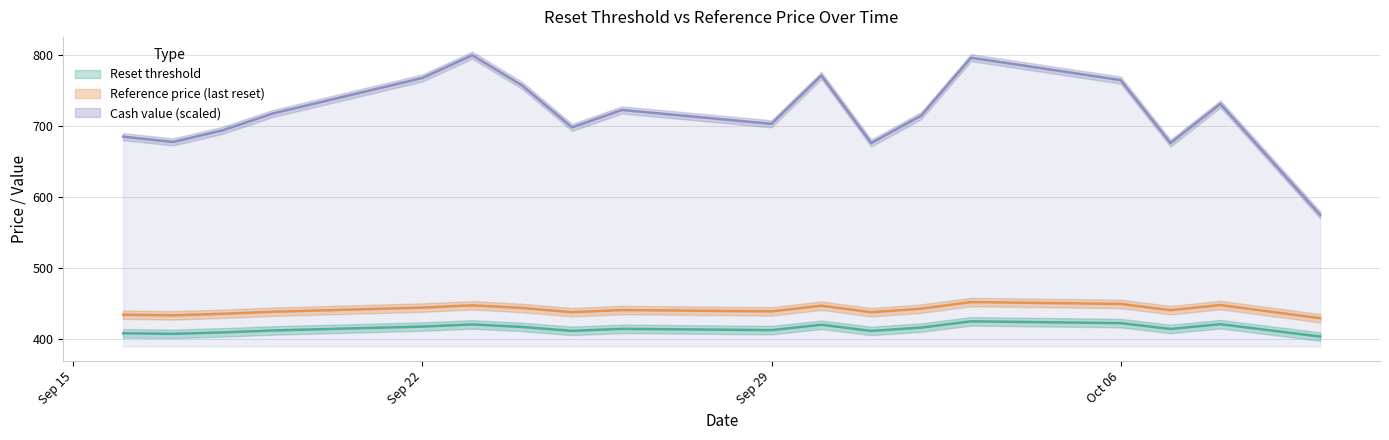

Reading right to left, transcribe all the data shown in this chart.

Reset threshold: 403.8	421.2	414.5	422.7	425.2	416.4	411.8	420.4	412.9	414.7	411.8	417.4	420.9	417.9	412.4	409.7	407.6	408.4
Reference price (last reset): 429.6	448.1	440.9	449.7	452.4	443.0	438.0	447.2	439.2	441.1	438.1	444.0	447.8	444.6	438.7	435.8	433.7	434.5
Cash value: 575.0	731.0	676.0	764.5	796.0	714.5	676.0	771.0	703.0	722.5	698.0	757.0	799.5	767.5	717.5	694.0	677.5	685.0